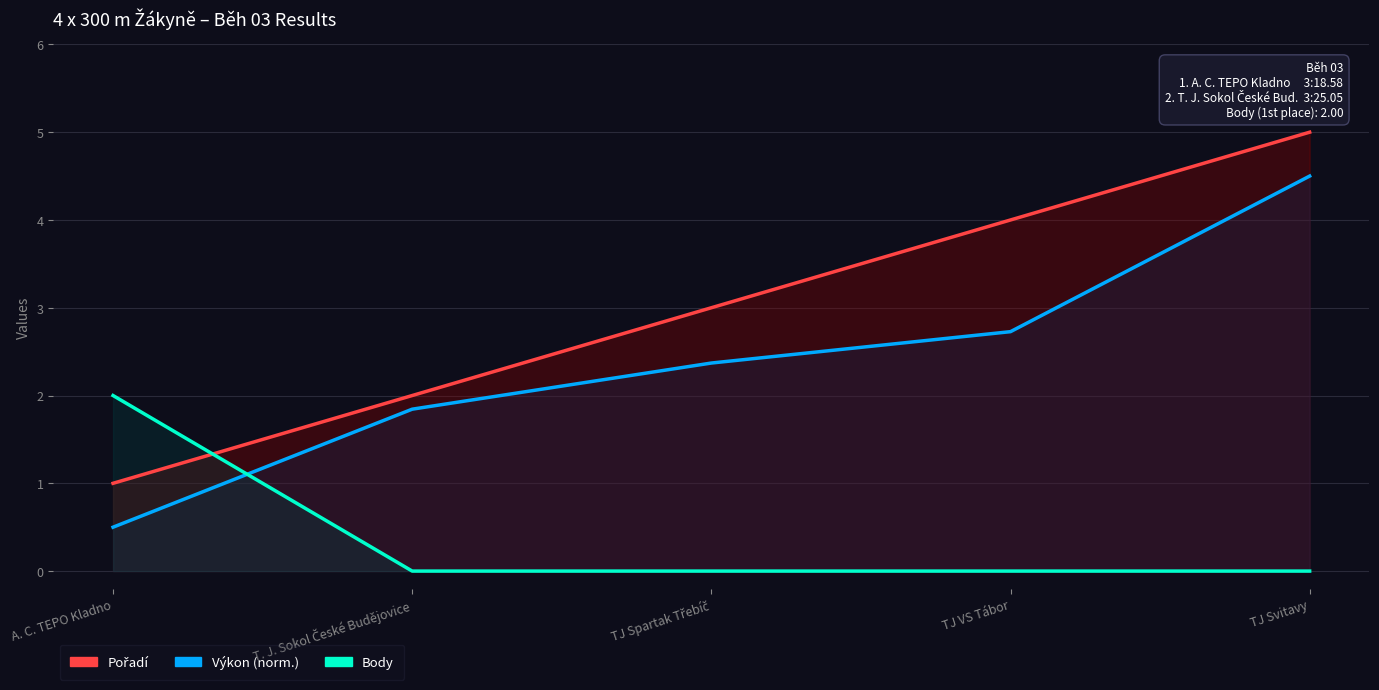

What is the difference between the highest and lowest values at TJ Spartak Třebíč?

3.0